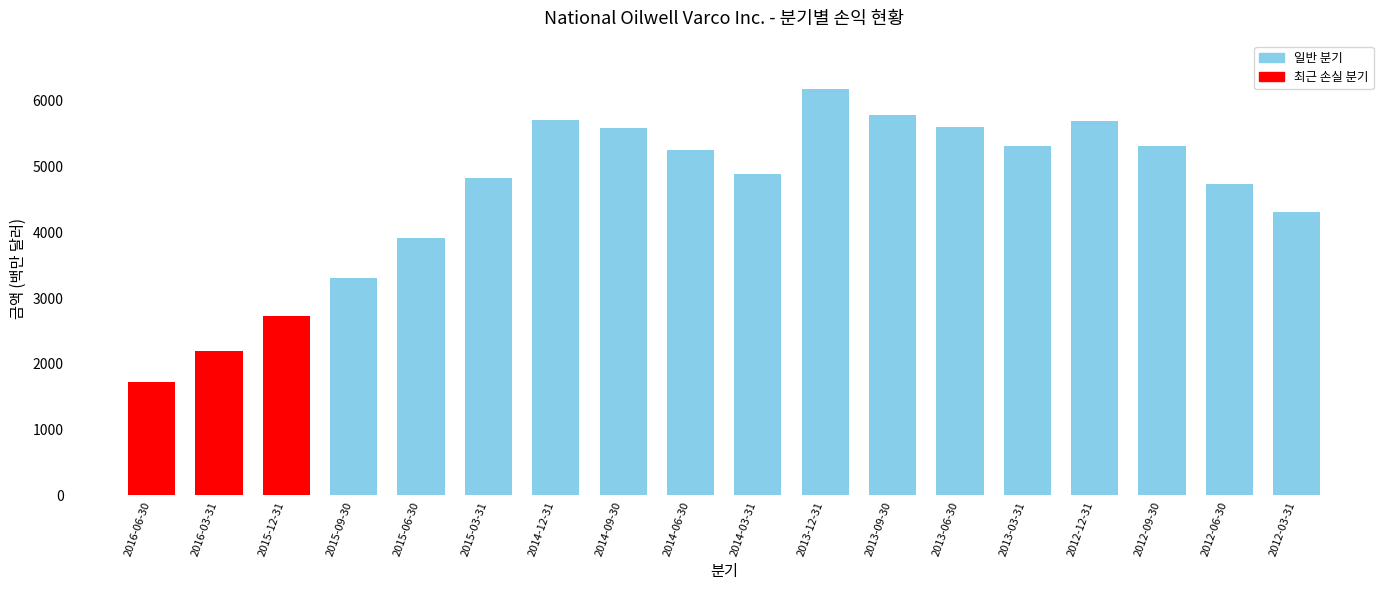

Which has a higher value, 2014-12-31 or 2013-12-31?

2013-12-31